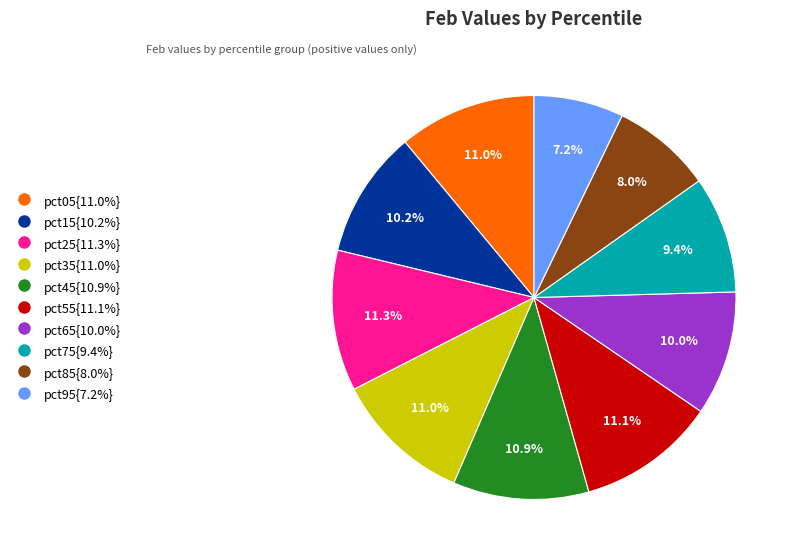

Does any single category account for the majority?

No